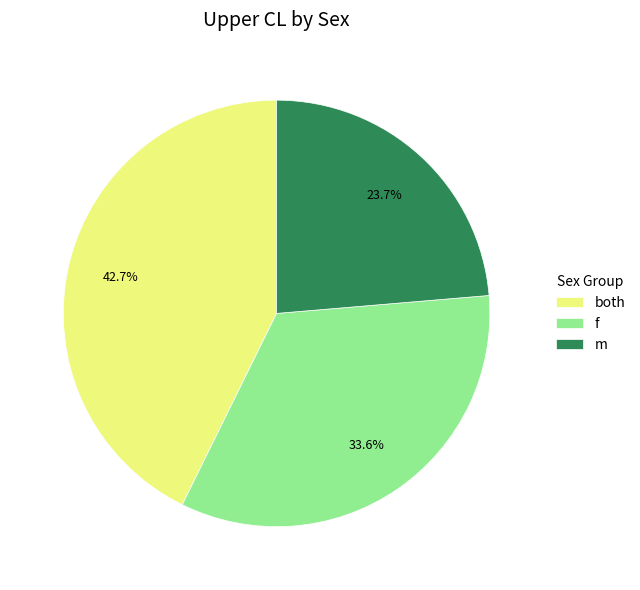

What is the total percentage of f and both?

76.3%